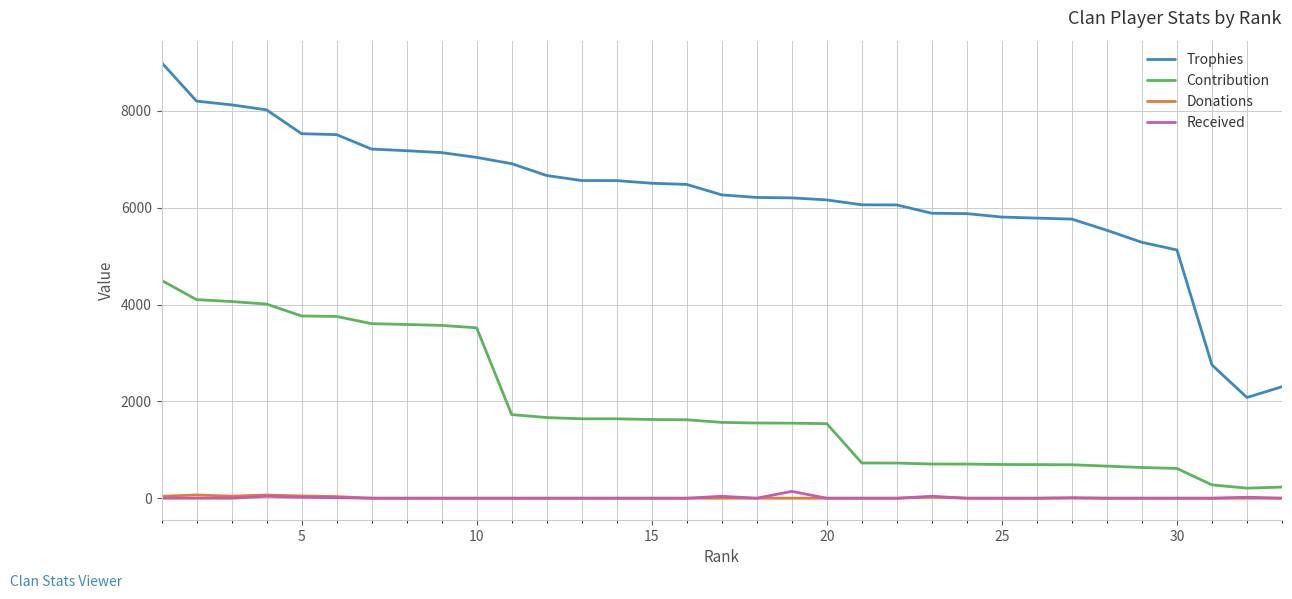

What is the sum of all Received values?

320